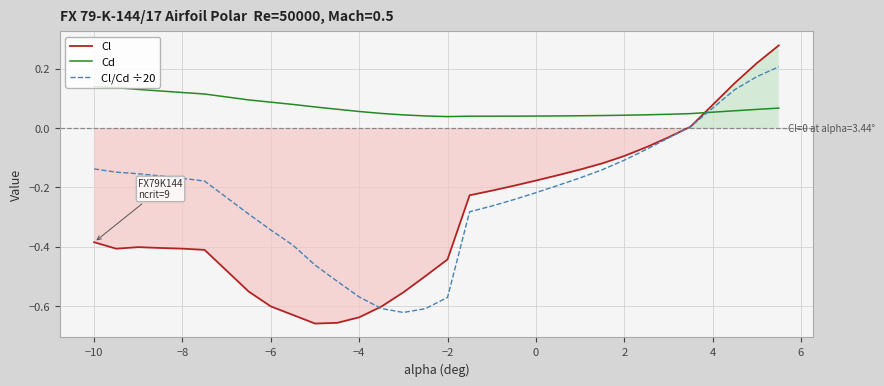

How many intersections are there between Cl/Cd ÷20 and Cd?

1